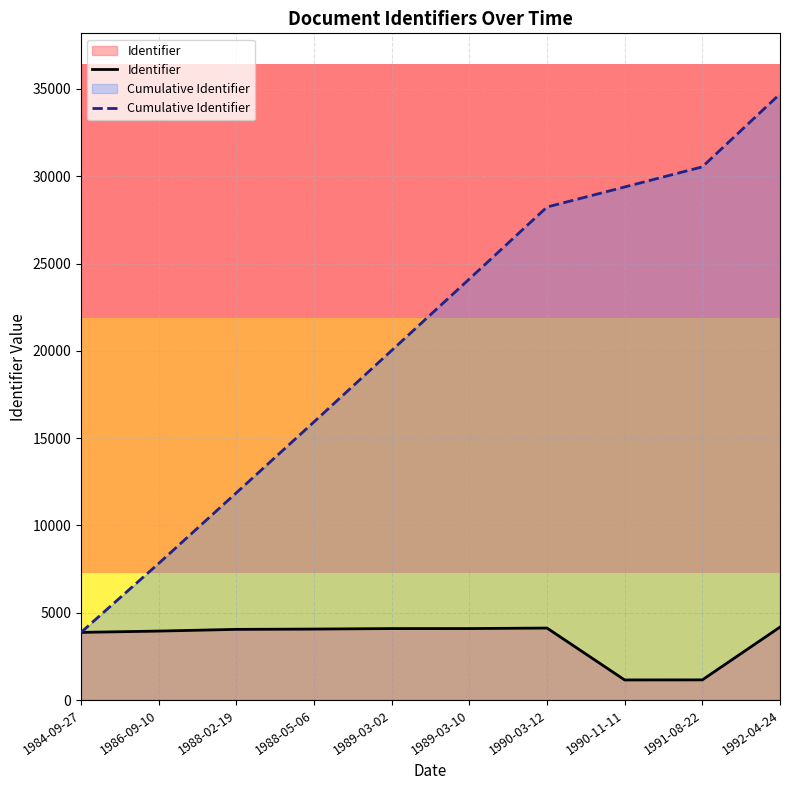

True or false: Cumulative Identifier and Identifier intersect in this chart.

False